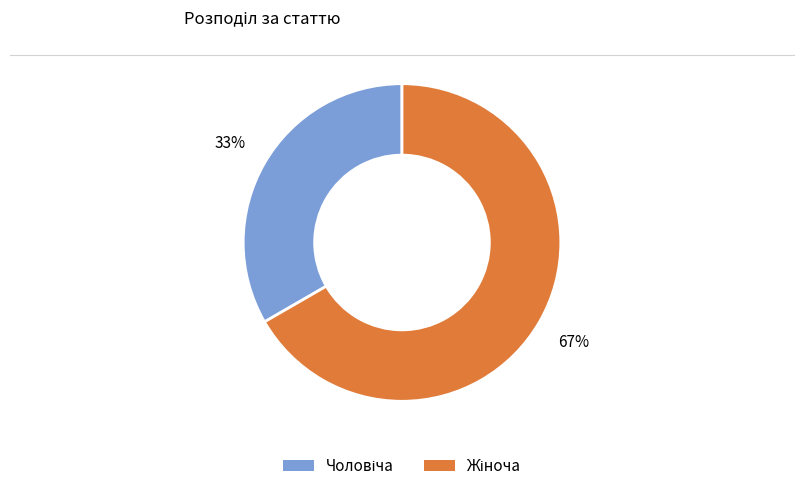

To the nearest percent, what is the average slice percentage?

50%